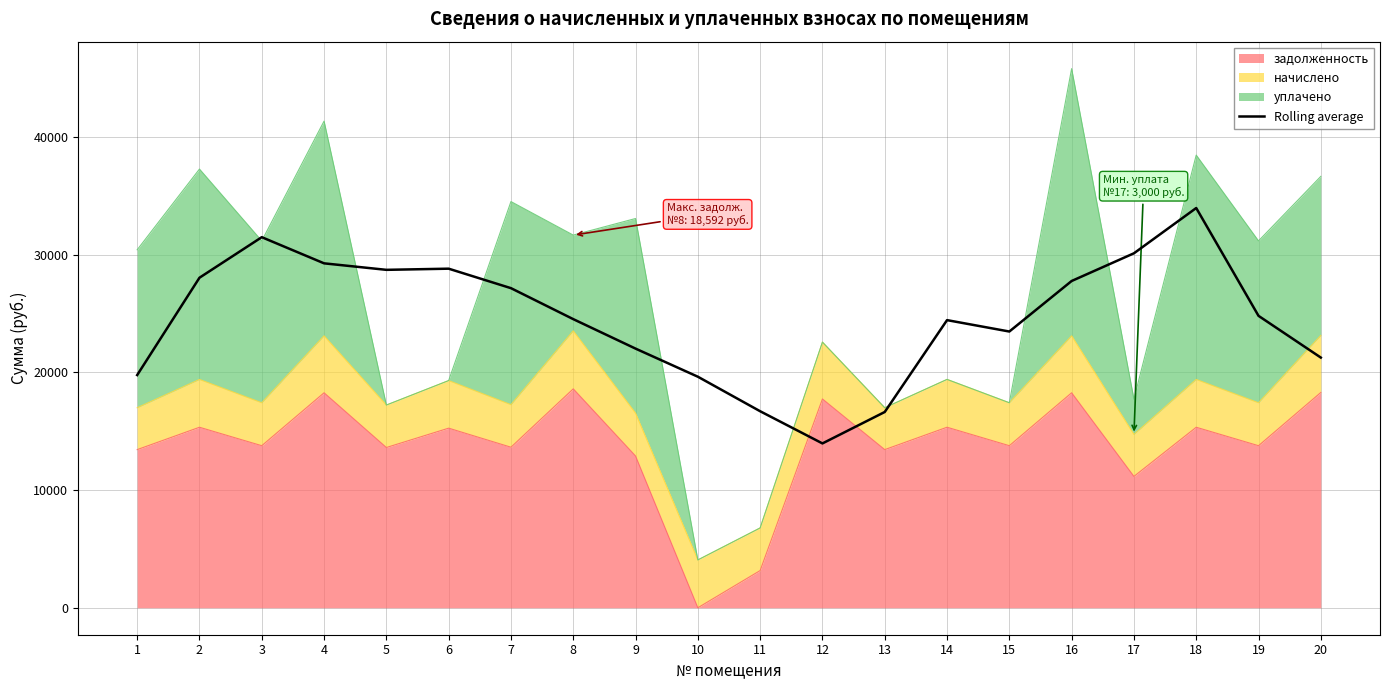

The chart shows a value of 33406.9 at 9. True or false?

False